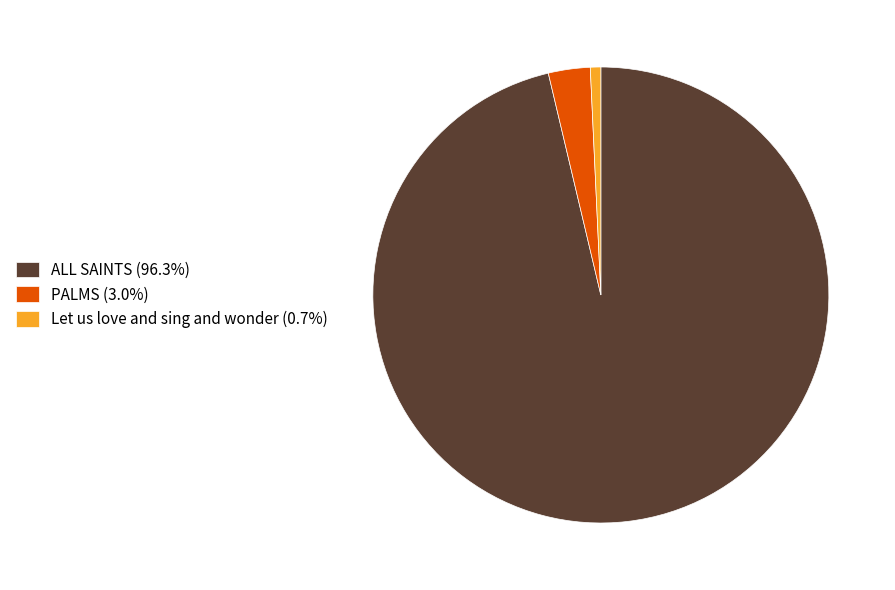

Rank the categories by value from highest to lowest.

ALL SAINTS, PALMS, Let us love and sing and wonder